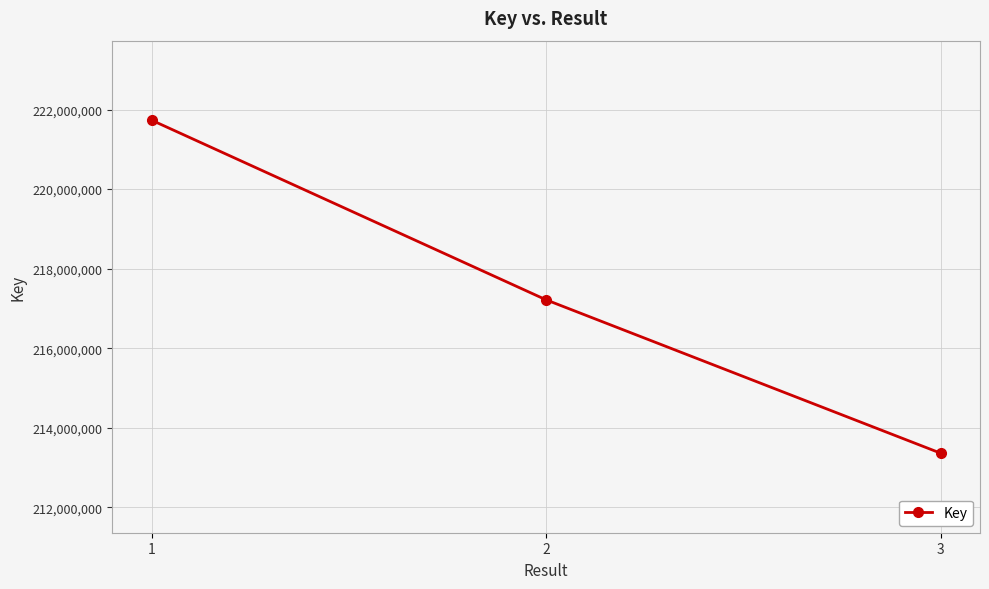

At which label does the data first exceed 217216935?

1